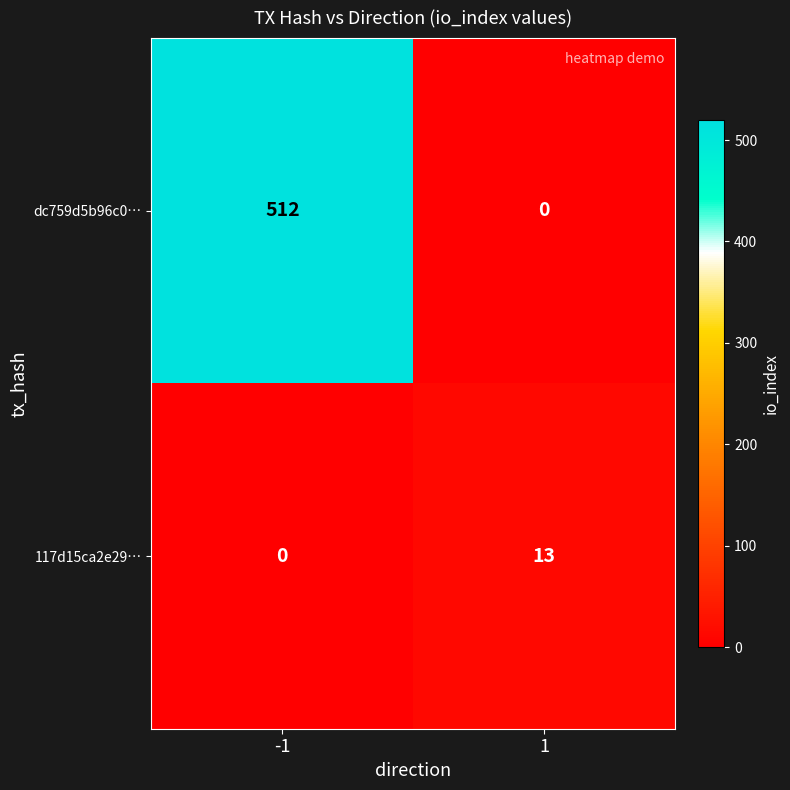

Reading right to left, what are all the values shown in this chart?

dc759d5b96c0…: 0	512
117d15ca2e29…: 13	0